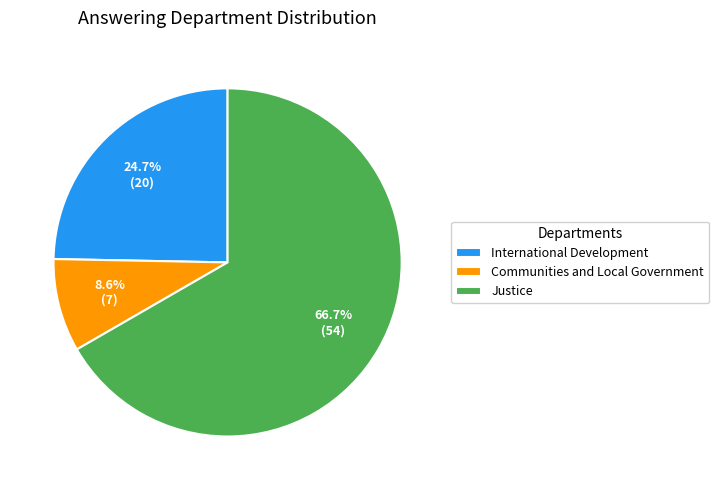

To the nearest percent, what is the difference between the International Development and Communities and Local Government slice percentages?

16%